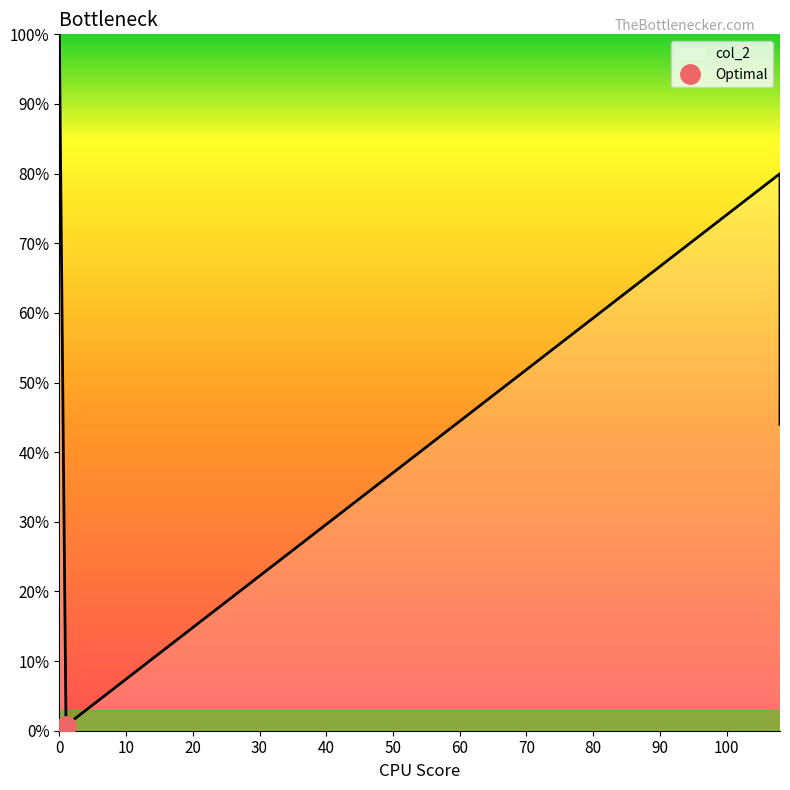

Does the chart display data point markers on the line(s)?

No